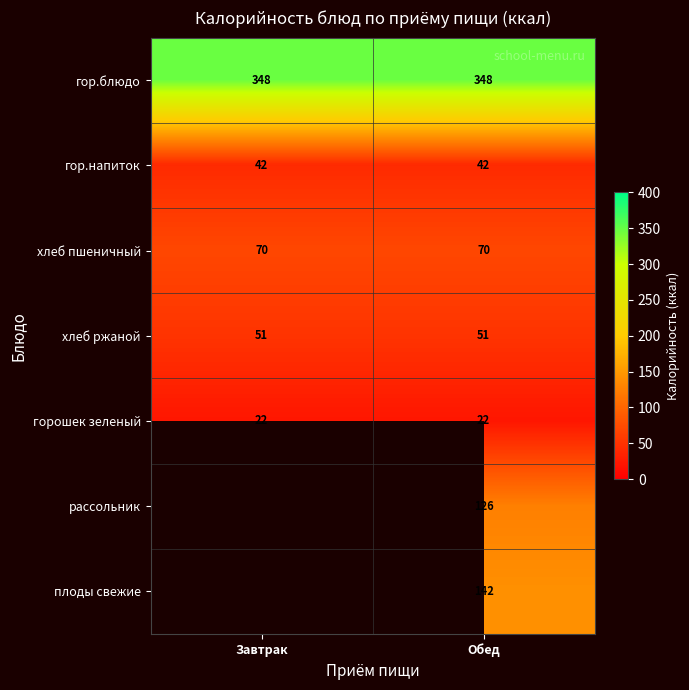

How many distinct data groups are displayed?

7